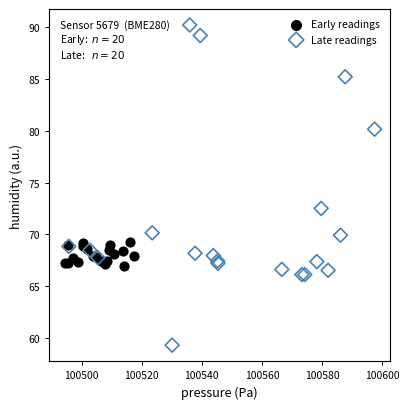

Which series has the widest spread of Y values?

Late readings